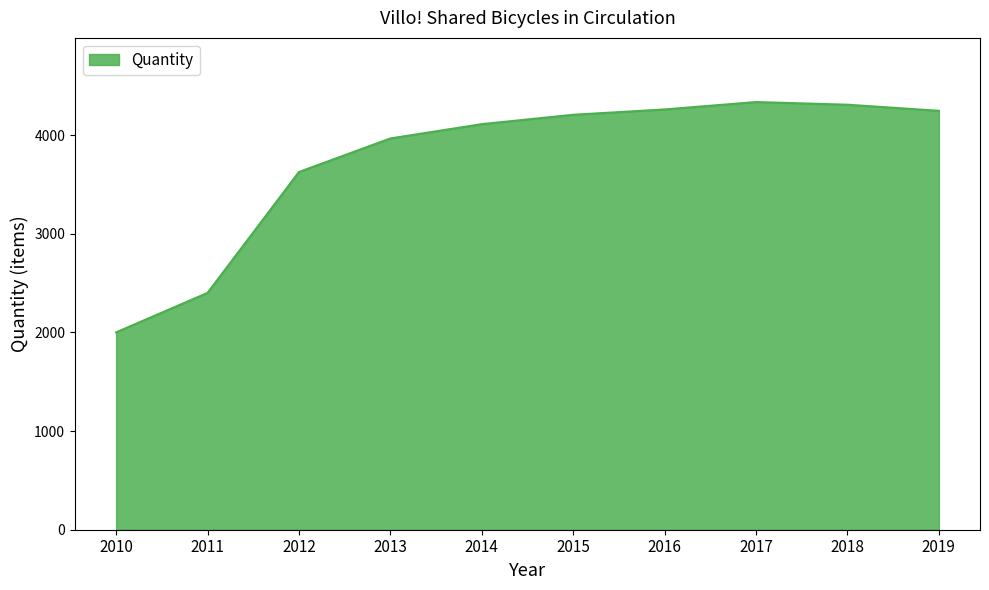

What is the smallest value displayed?

2000